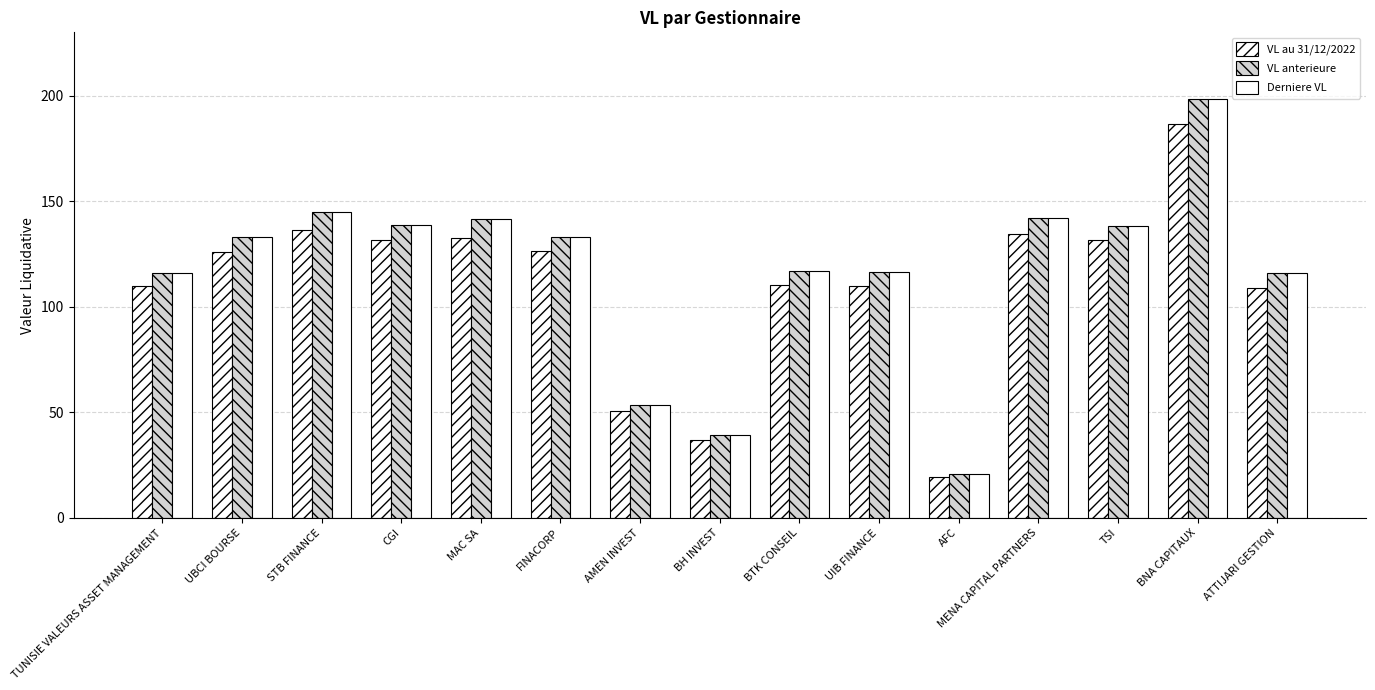

How many bars are there in each group?

3